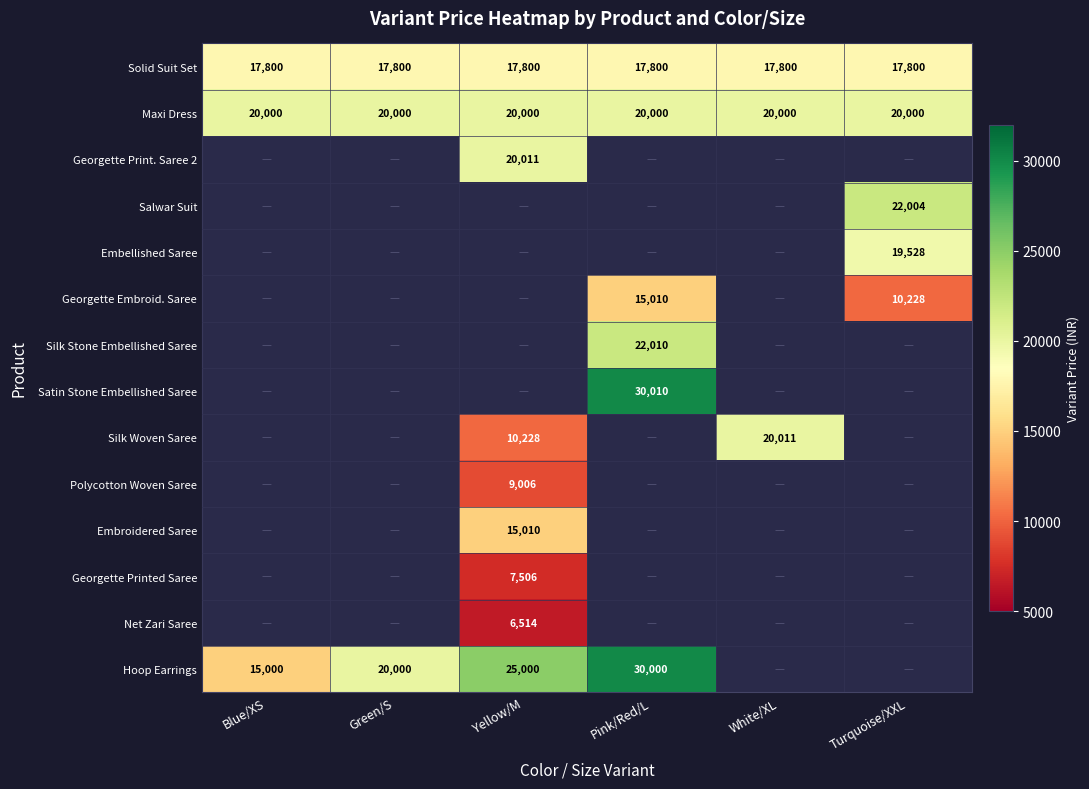

The value of Hoop Earrings at Green/S is 20000. True or false?

True